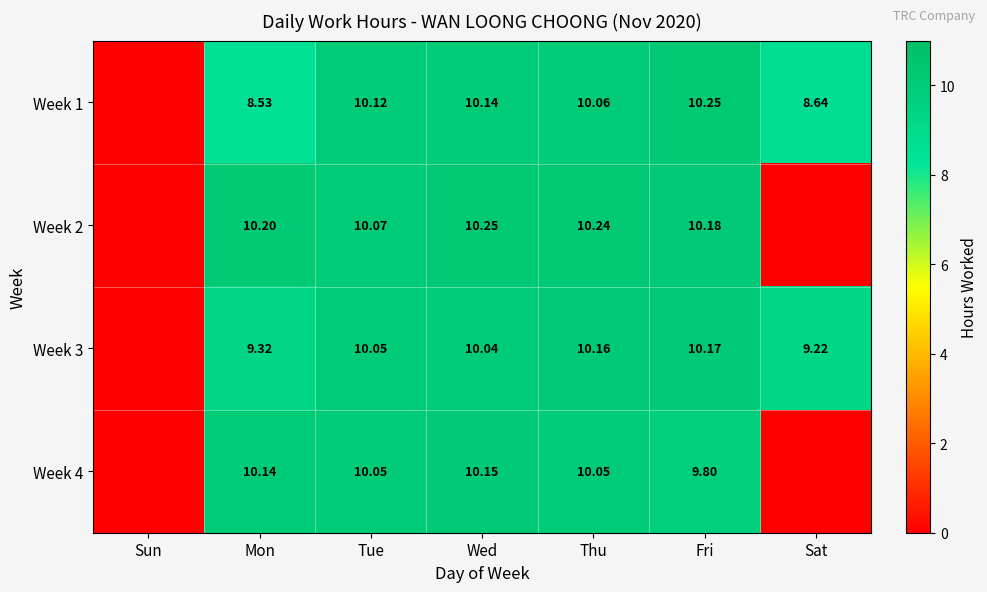

Which series has the largest total across all categories?

Week 3